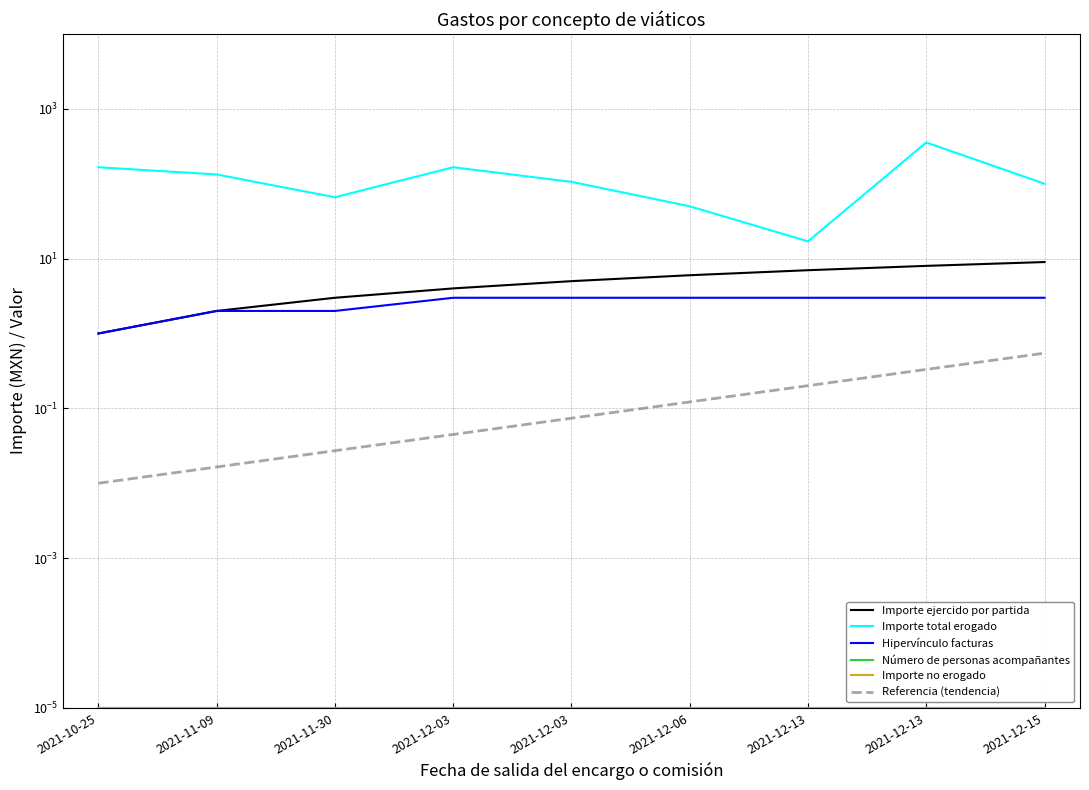

Is the value of Importe total erogado at 2021-12-13 greater than the value of Hipervínculo facturas at 2021-12-03?

Yes